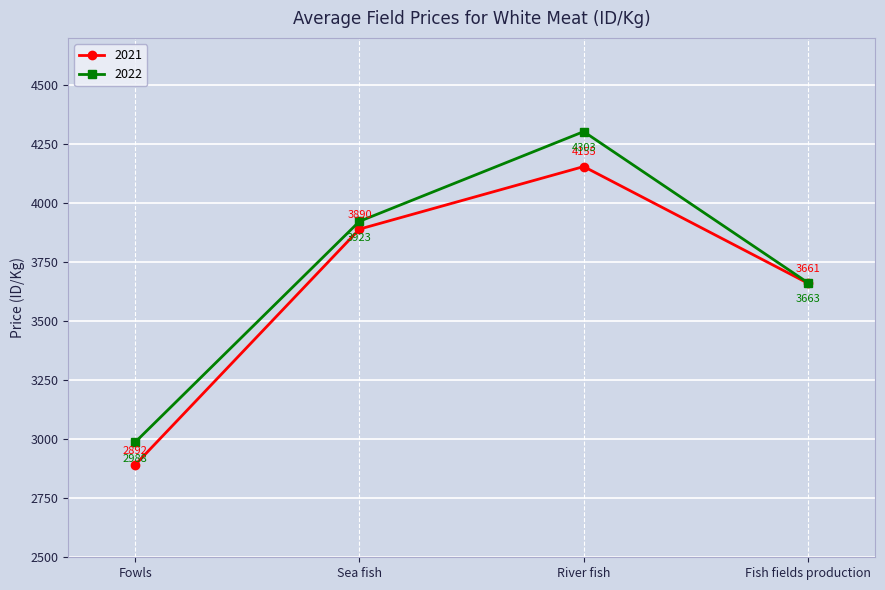

What is the minimum value for 2021?

2892